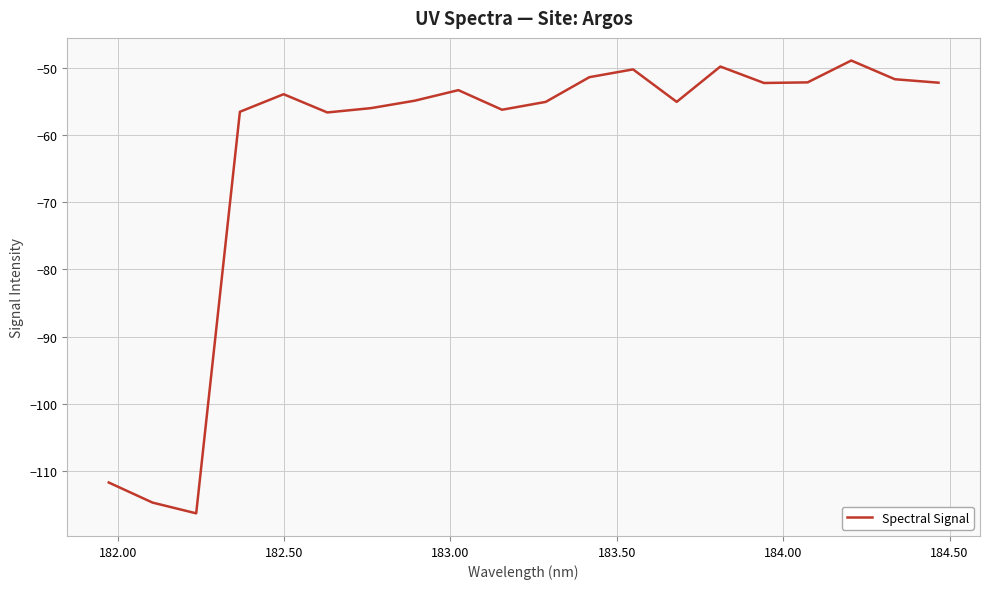

What is the difference between the maximum and minimum values?

67.4